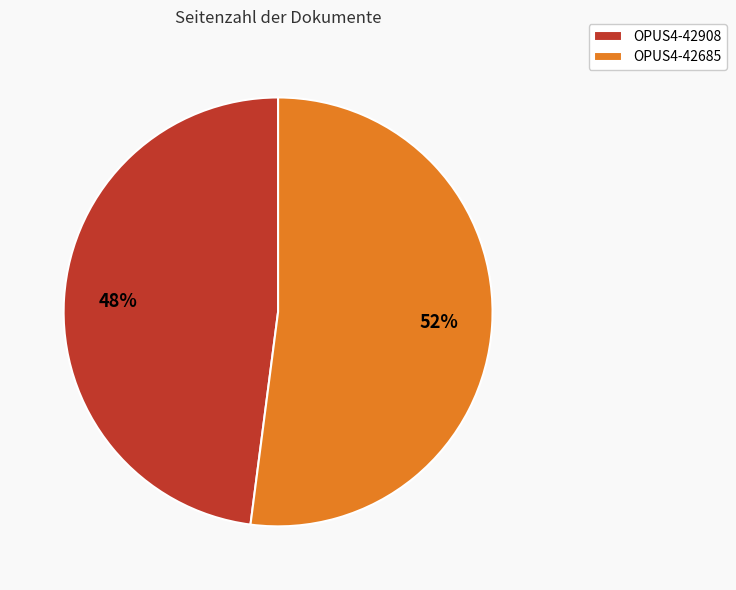

To the nearest percent, what is the difference between the largest and smallest slice percentages?

4%